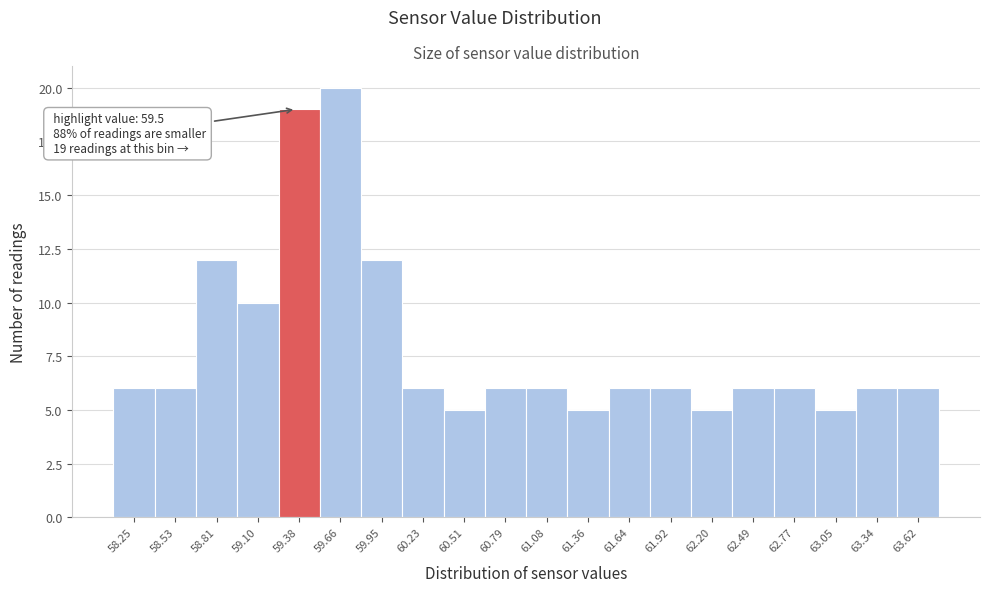

Reading left to right, what are all the values shown in this chart?

58.25=6	58.53=6	58.81=12	59.10=10	59.38=19	59.66=20	59.95=12	60.23=6	60.51=5	60.79=6	61.08=6	61.36=5	61.64=6	61.92=6	62.20=5	62.49=6	62.77=6	63.05=5	63.34=6	63.62=6